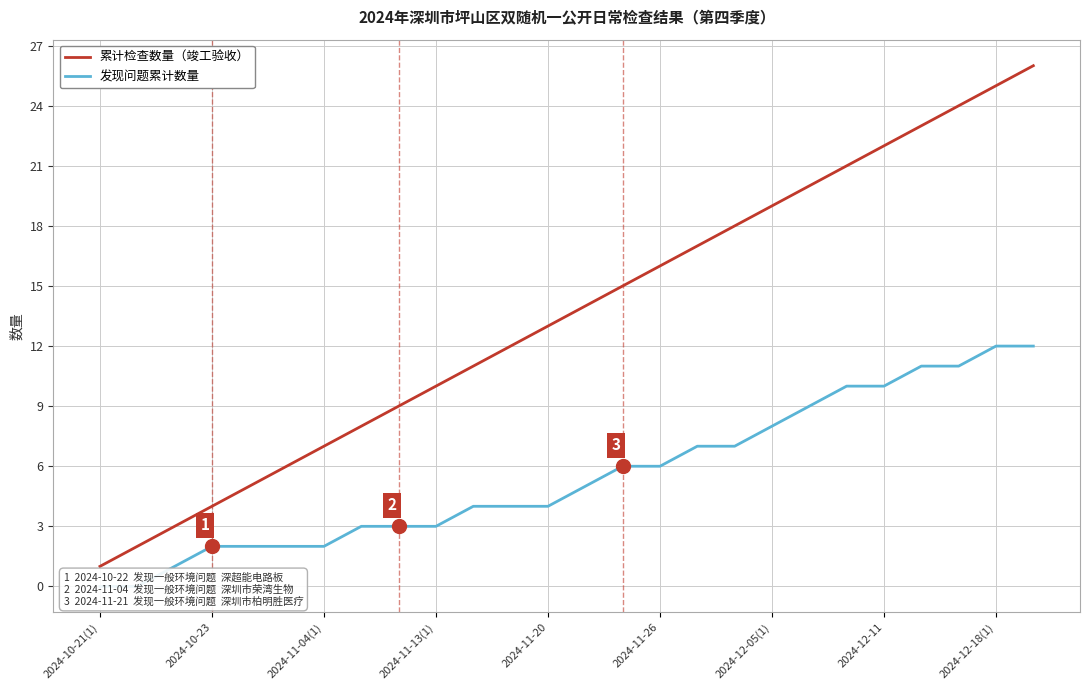

What is the greatest value displayed?

26